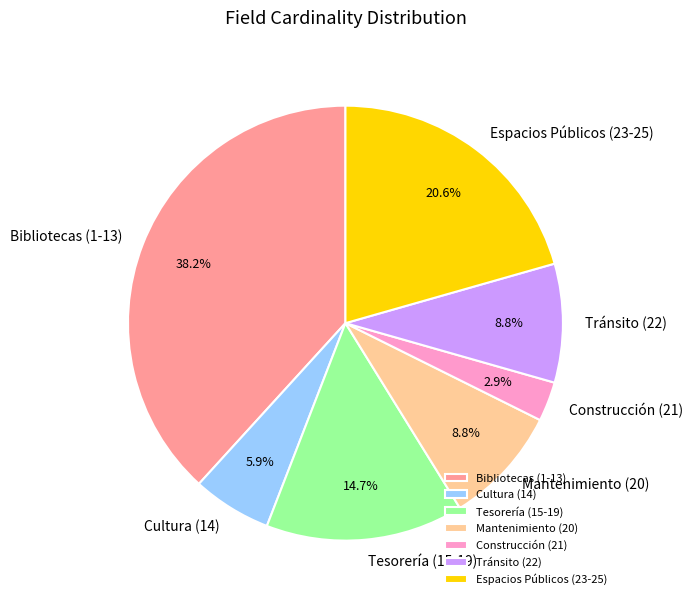

What is the ratio of the value at Espacios Públicos (23-25) to the value at Bibliotecas (1-13)?

0.5